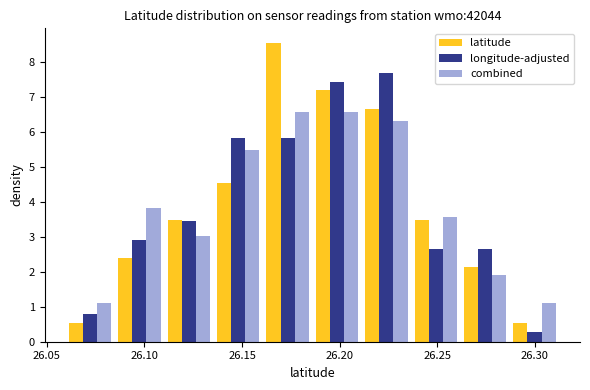

What is the height of the latitude bar covering 26.235 to 26.260 on the x-axis? Neither the bar edges nor the heights are printed on the chart, so give them approximately, as read against the axes.

3.5